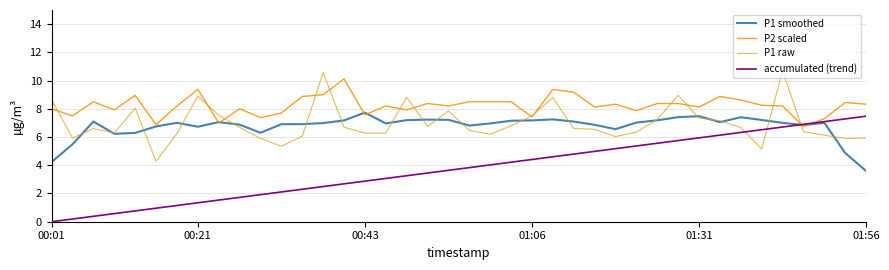

After their last crossing, which series has the higher values: accumulated (trend) or P1 raw?

accumulated (trend)